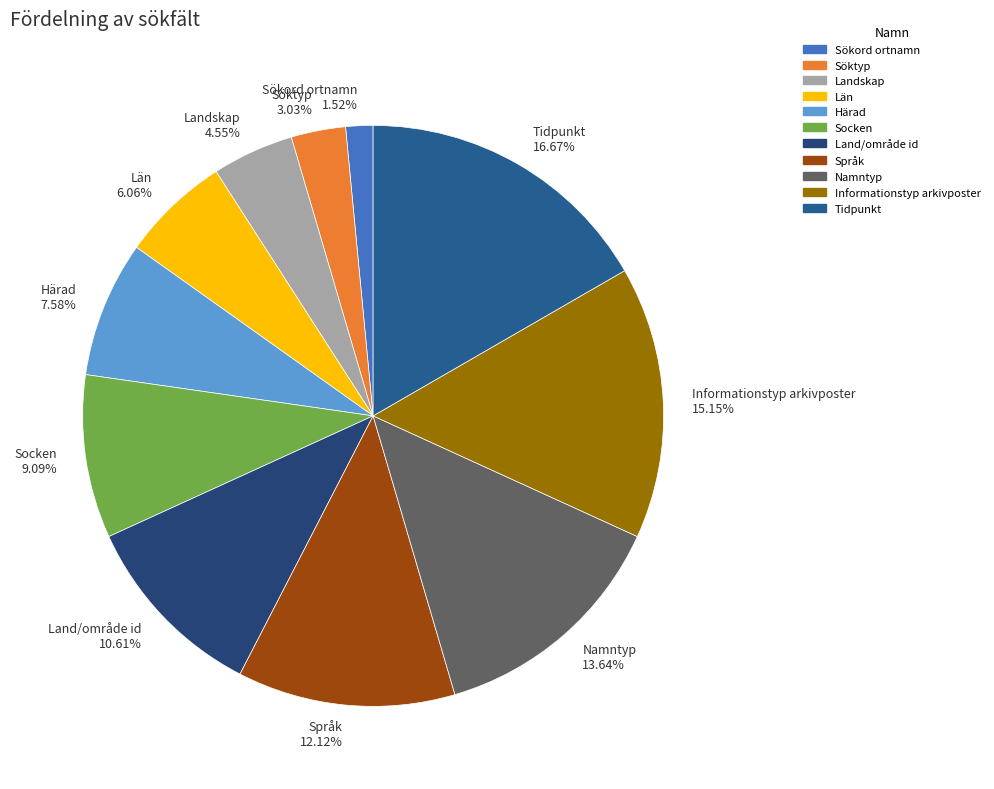

To the nearest percent, what percentage of the pie is Informationstyp arkivposter?

15%